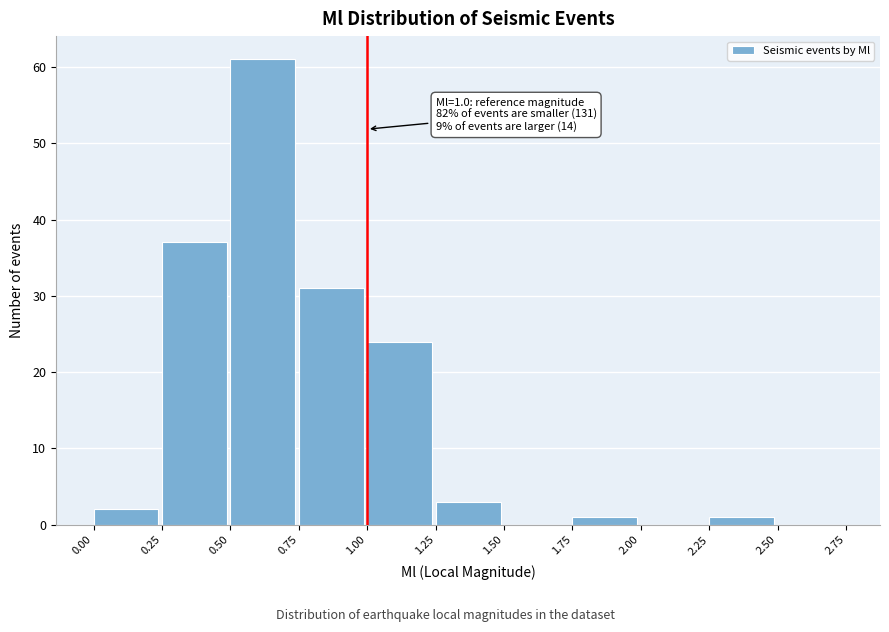

Which range on the x-axis has the tallest bar?

0.50 to 0.75